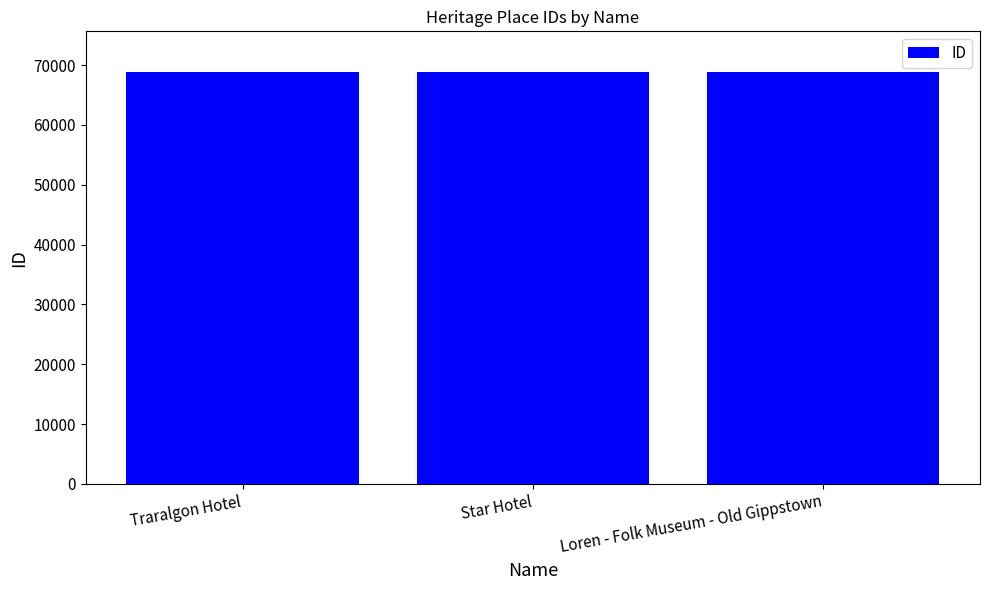

What is the approximate value at Traralgon Hotel?

68754